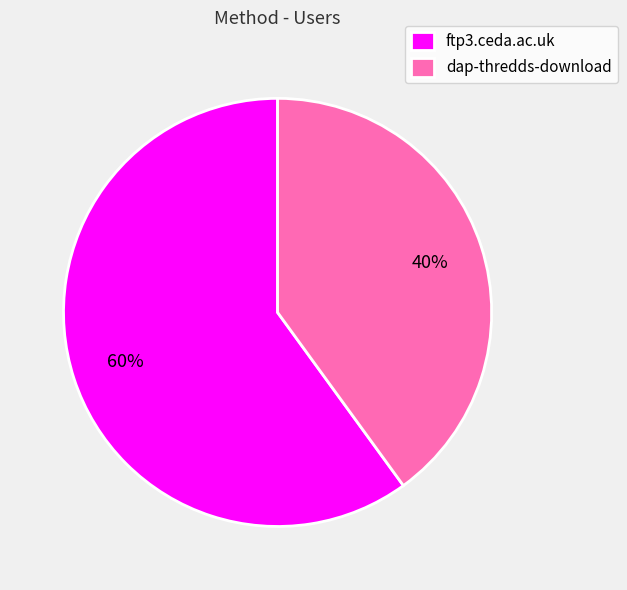

Is the sum of ftp3.ceda.ac.uk and dap-thredds-download greater than half?

Yes